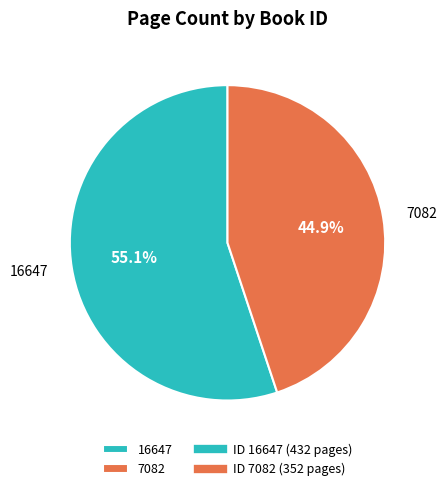

Is the sum of 7082 and 16647 greater than half?

Yes